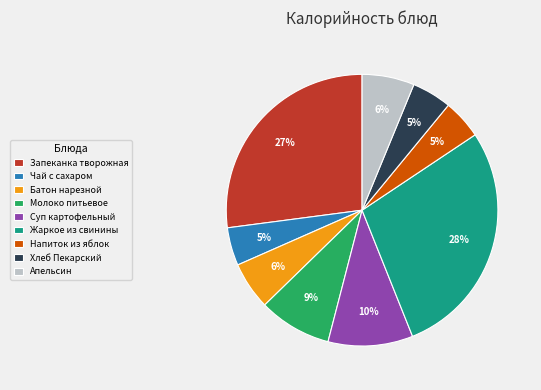

What percentage is the Суп картофельный slice, to the nearest percent?

10%